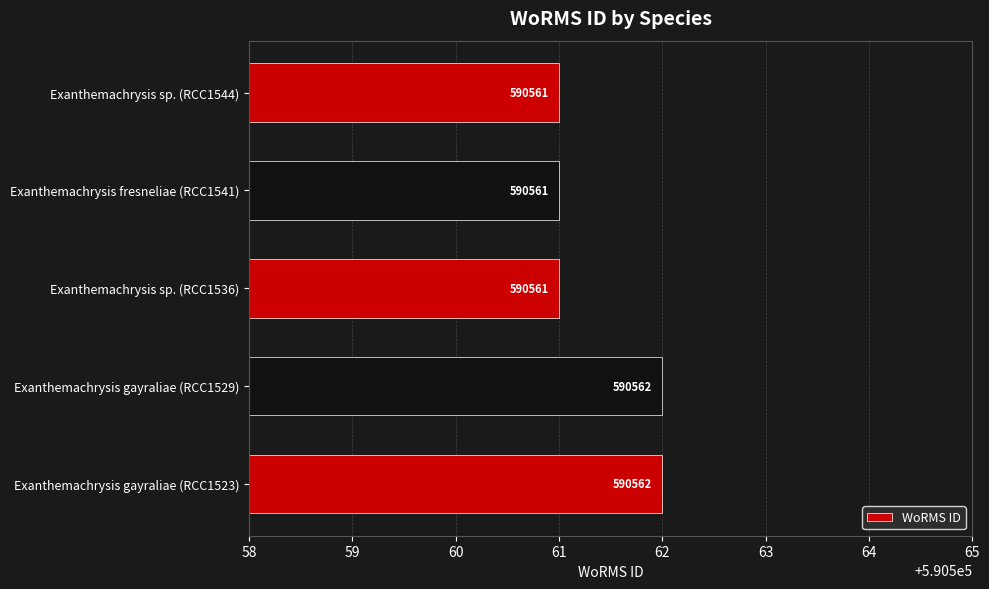

Reading bottom to top, extract all data points from this chart.

Exanthemachrysis gayraliae (RCC1523)=590562	Exanthemachrysis gayraliae (RCC1529)=590562	Exanthemachrysis sp. (RCC1536)=590561	Exanthemachrysis fresneliae (RCC1541)=590561	Exanthemachrysis sp. (RCC1544)=590561